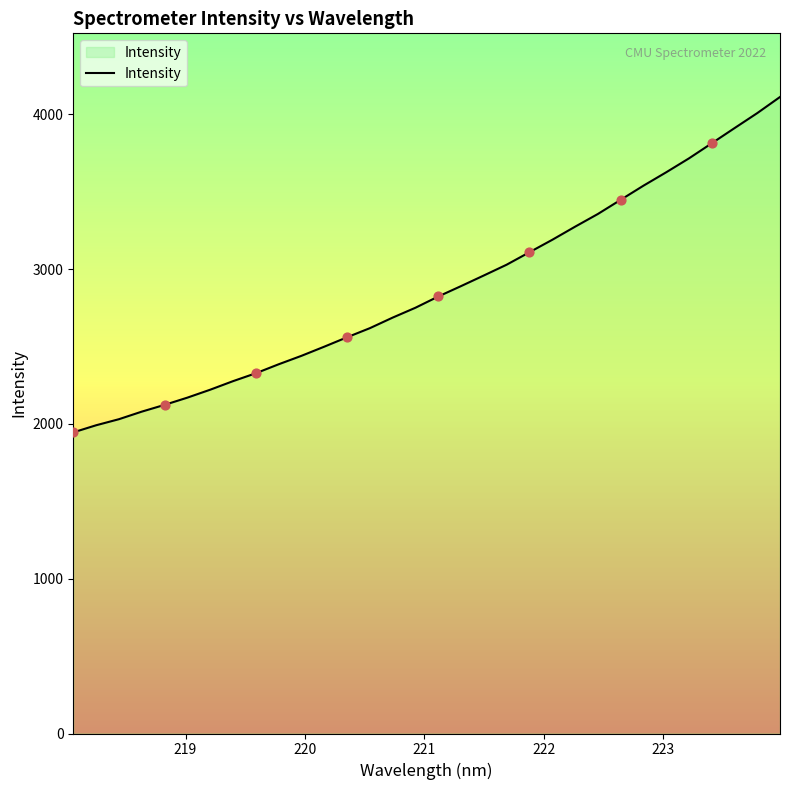

What is the maximum value shown in the chart?

4112.3